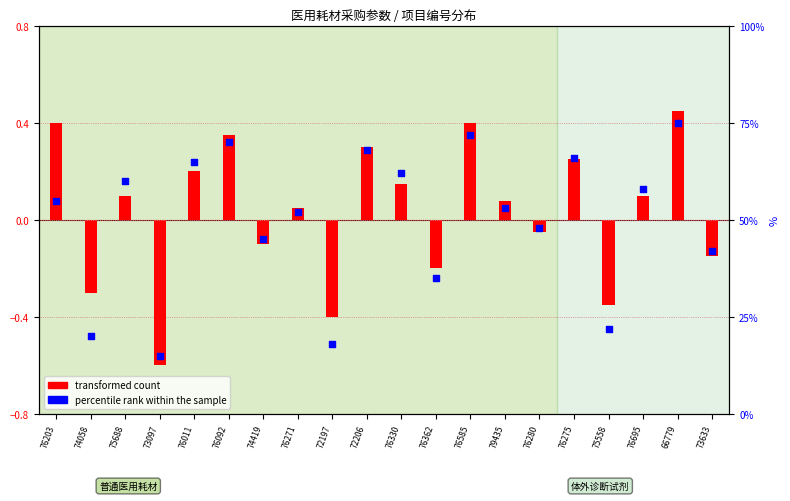

Which series reaches the maximum Y coordinate?

percentile rank within the sample